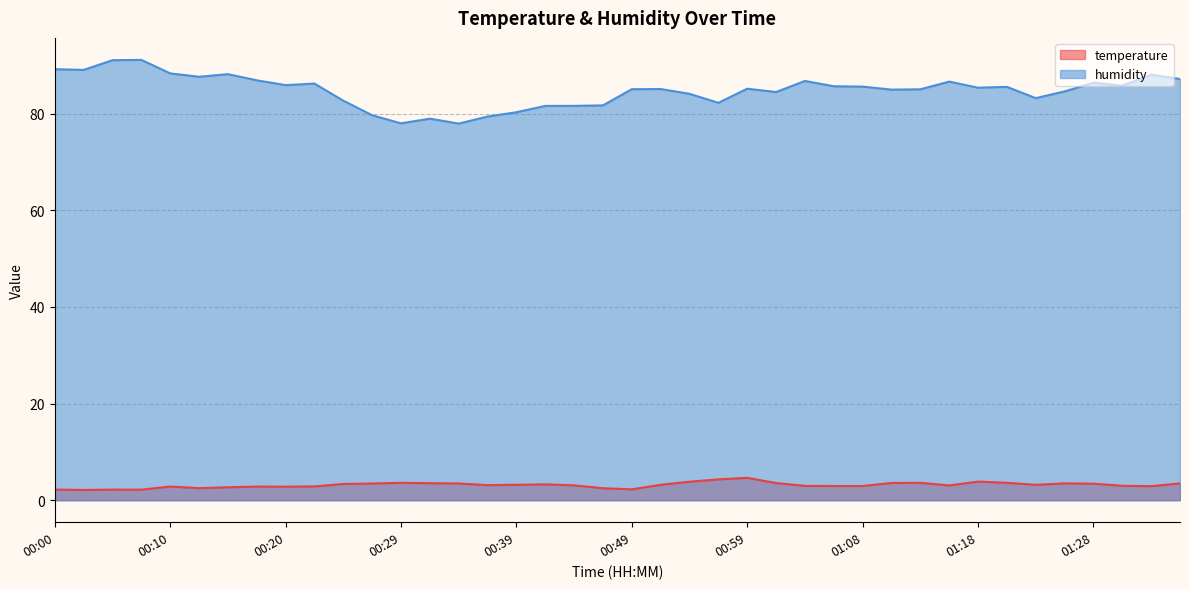

Reading right to left, what are all the values shown in this chart?

temperature: 3.5	2.9	3.0	3.4	3.5	3.2	3.6	3.9	3.1	3.6	3.6	2.9	2.9	3.0	3.5	4.6	4.3	3.8	3.2	2.2	2.5	3.1	3.3	3.2	3.1	3.5	3.5	3.6	3.5	3.4	2.9	2.8	2.8	2.7	2.5	2.8	2.2	2.2	2.1	2.2
humidity: 87.2	88.0	85.8	86.4	84.6	83.2	85.5	85.4	86.6	85.0	85.0	85.6	85.7	86.8	84.5	85.2	82.2	84.1	85.1	85.1	81.7	81.6	81.6	80.3	79.4	77.9	79.0	78.0	79.7	82.7	86.2	85.9	86.9	88.2	87.6	88.3	91.1	91.1	89.0	89.2